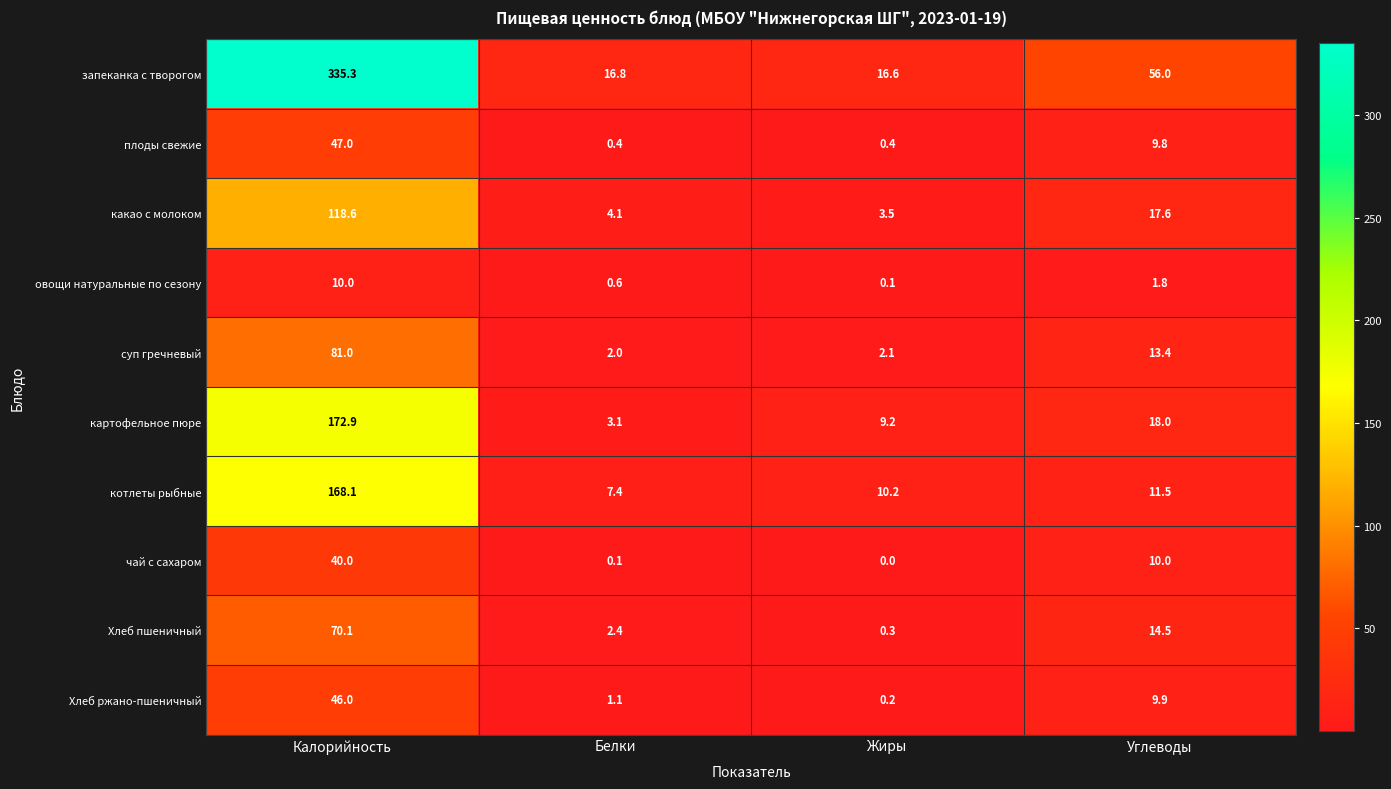

Is it true that чай с сахаром equals 10.6 at Калорийность?

False